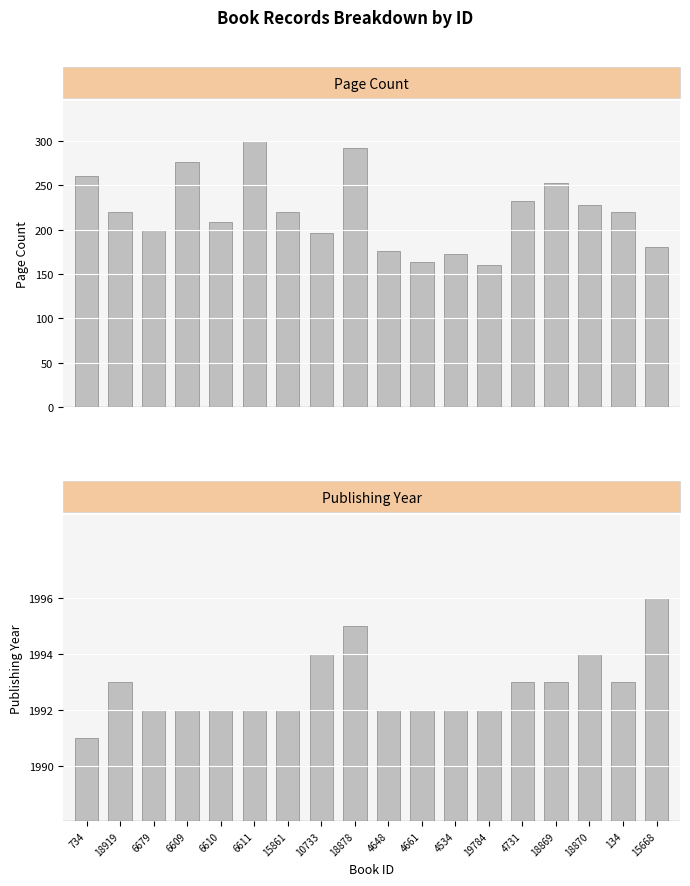

At which label does publishingYear reach its peak?

15668